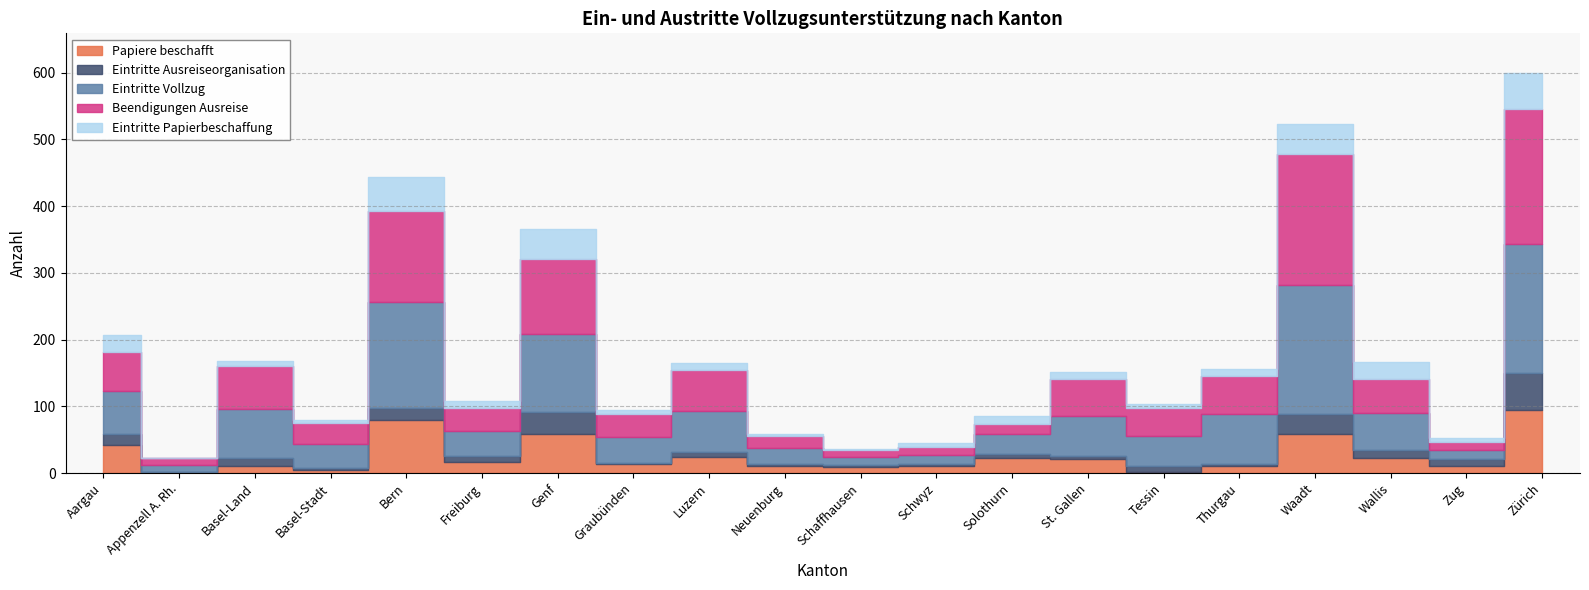

Is it true that Eintritte Vollzug equals 11 at Appenzell A. Rh.?

True